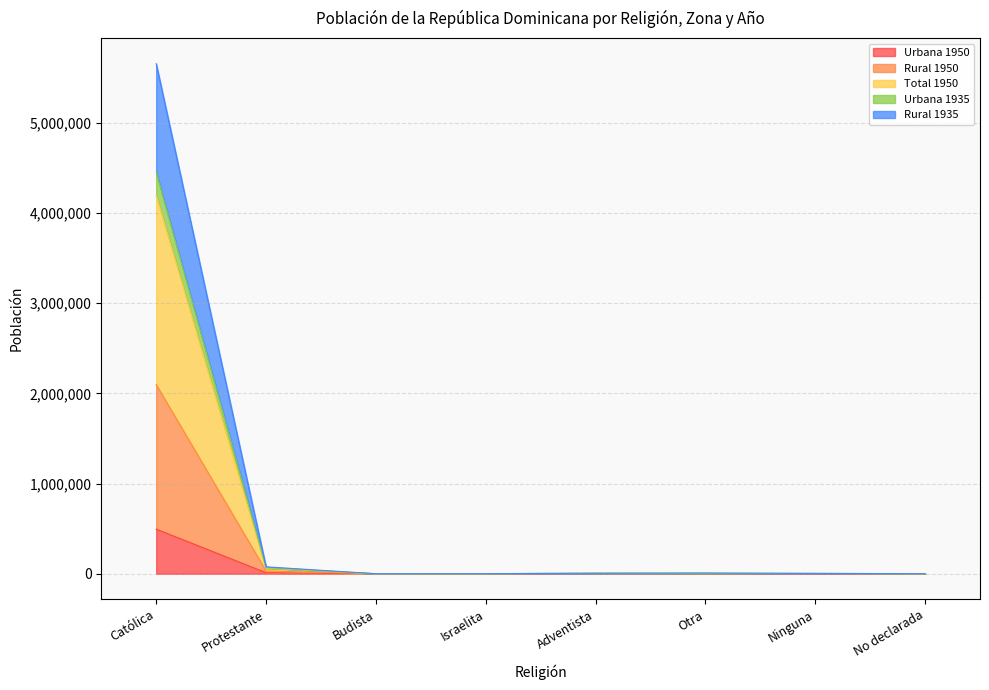

At how many categories does at least one series exceed 323531?

1